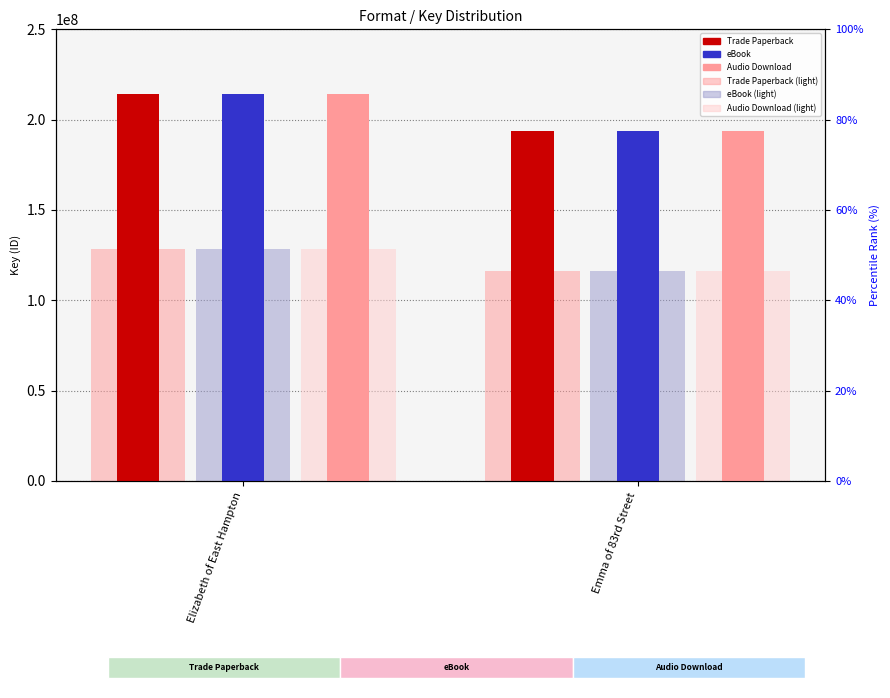

What is the sum of all Trade Paperback values?

408340743